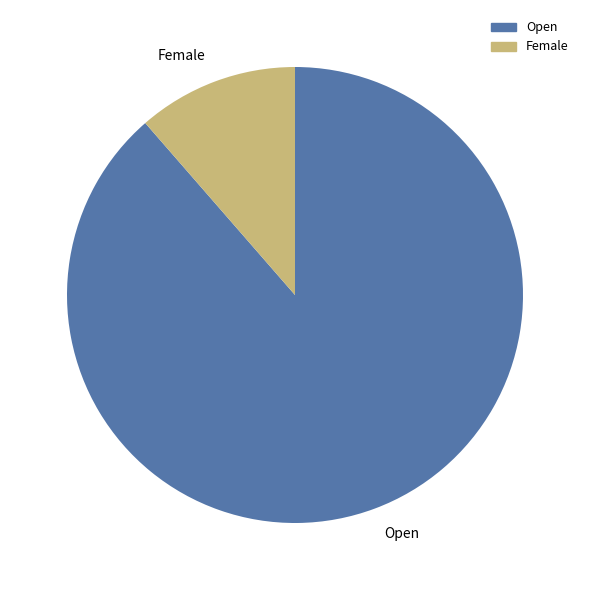

Do Female and Open together represent more than half of the pie?

Yes